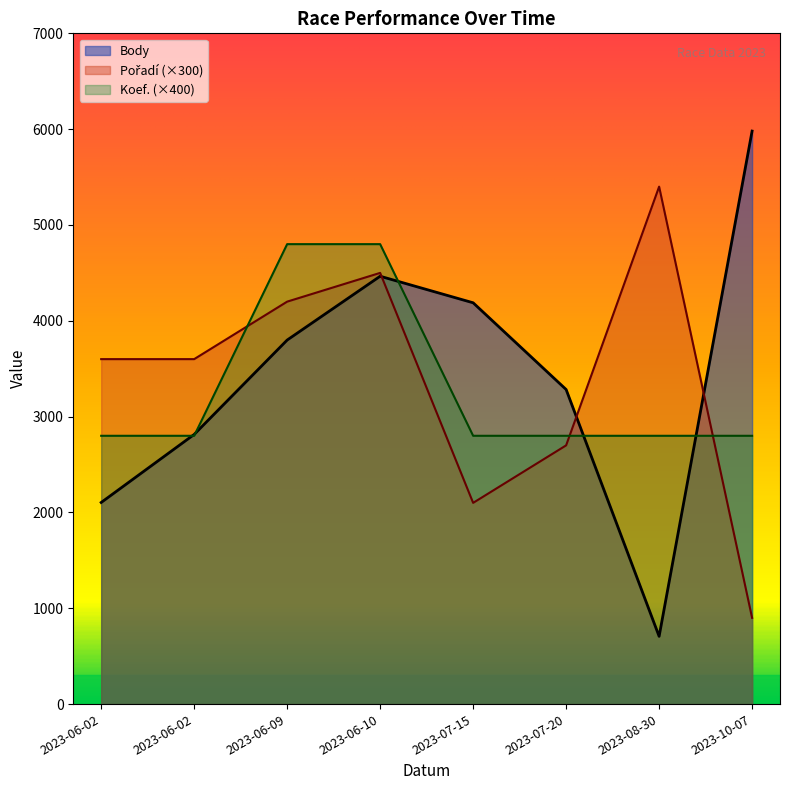

Reading left to right, what are all the values shown in this chart?

Body: 2104	2814	3799	4465	4188	3283	707	5980
Pořadí: 3600	3600	4200	4500	2100	2700	5400	900
Koef.: 2800	2800	4800	4800	2800	2800	2800	2800